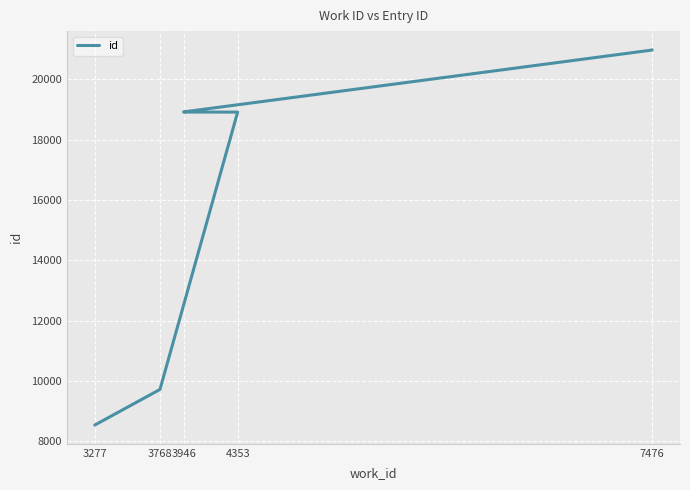

The value at 4353 is 30050. True or false?

False